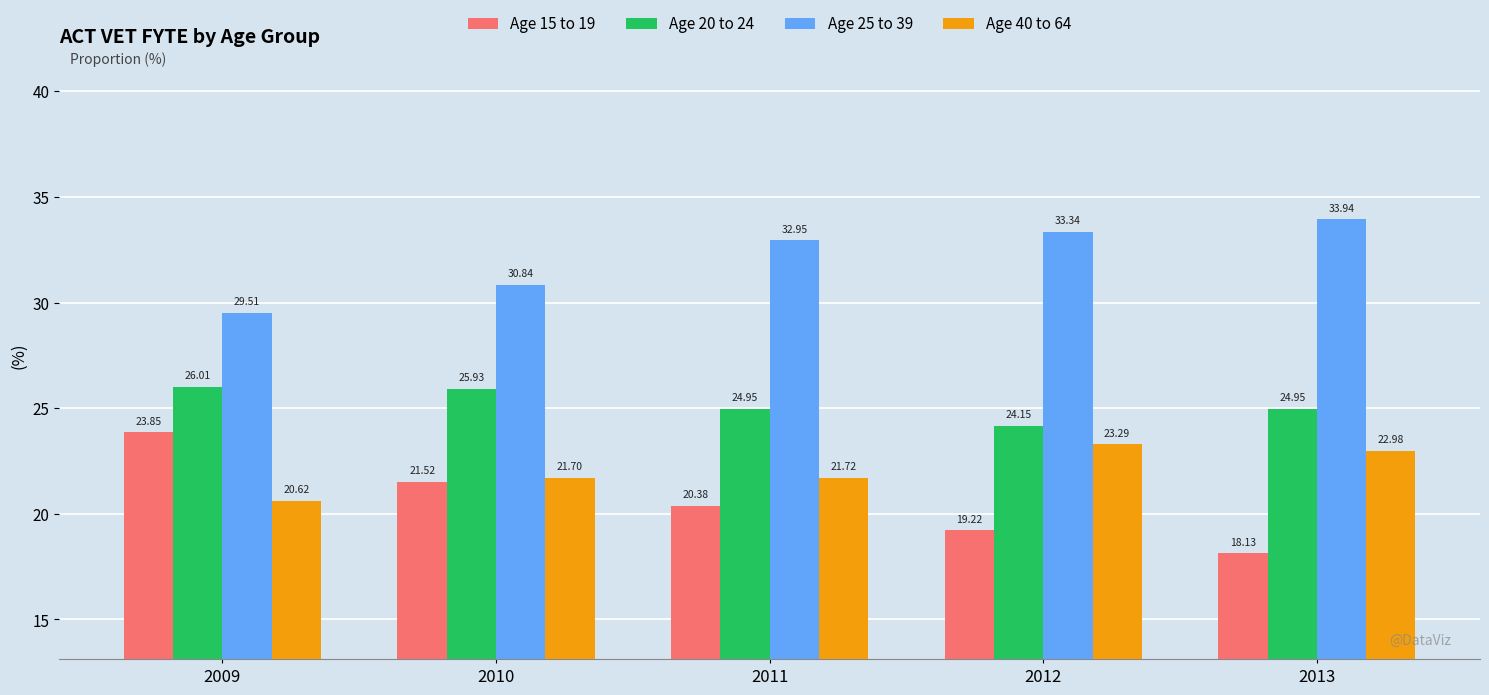

What is the difference between the maximum and minimum values in the Age 20 to 24 series?

1.9